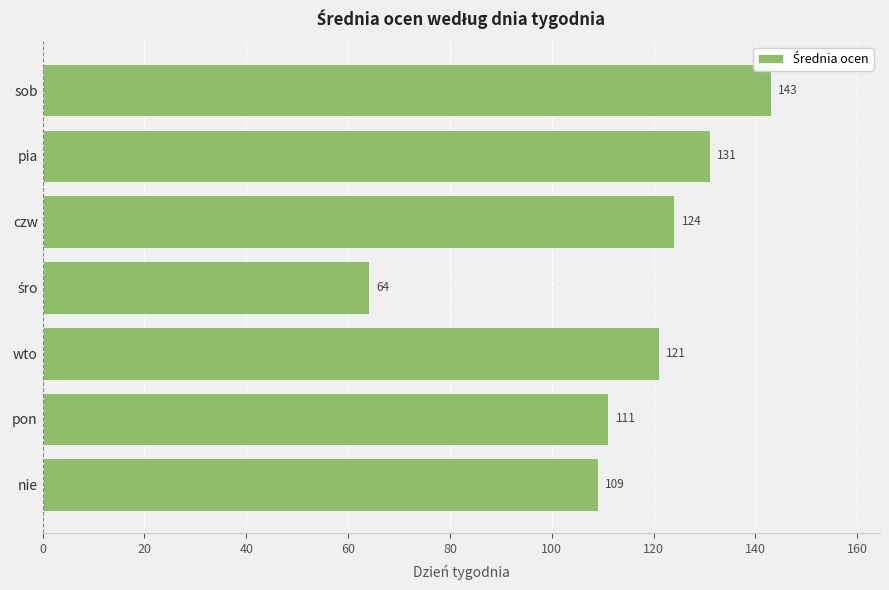

Reading bottom to top, list all the values displayed in this chart.

109	111	121	64	124	131	143